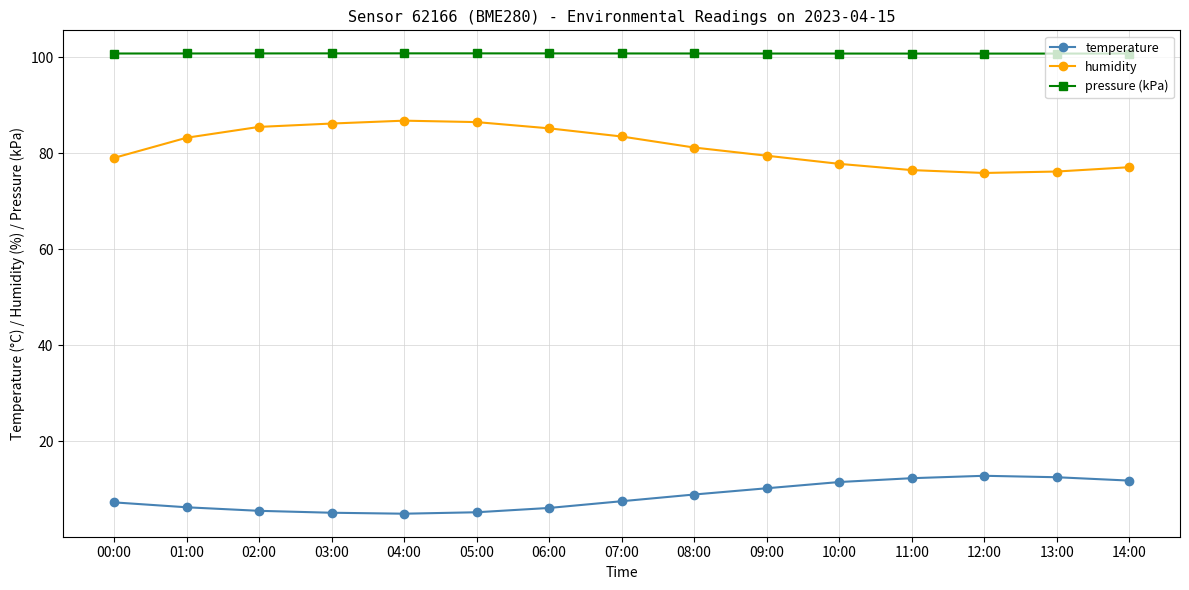

What is the spread (max minus min) of values at 06:00?

94.7